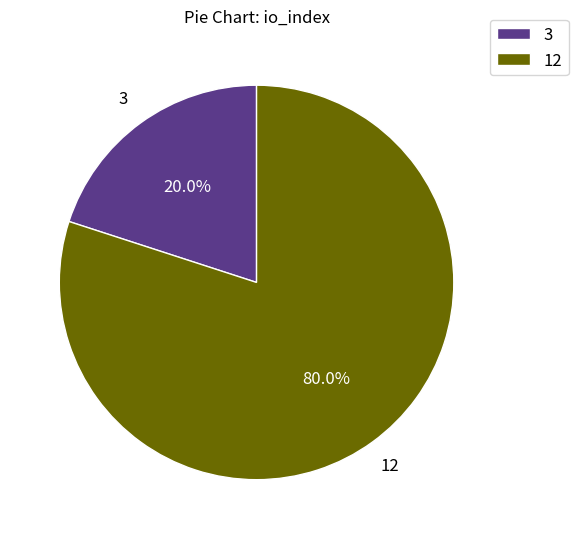

To the nearest percent, what is the difference between the largest and smallest slice percentages?

60%